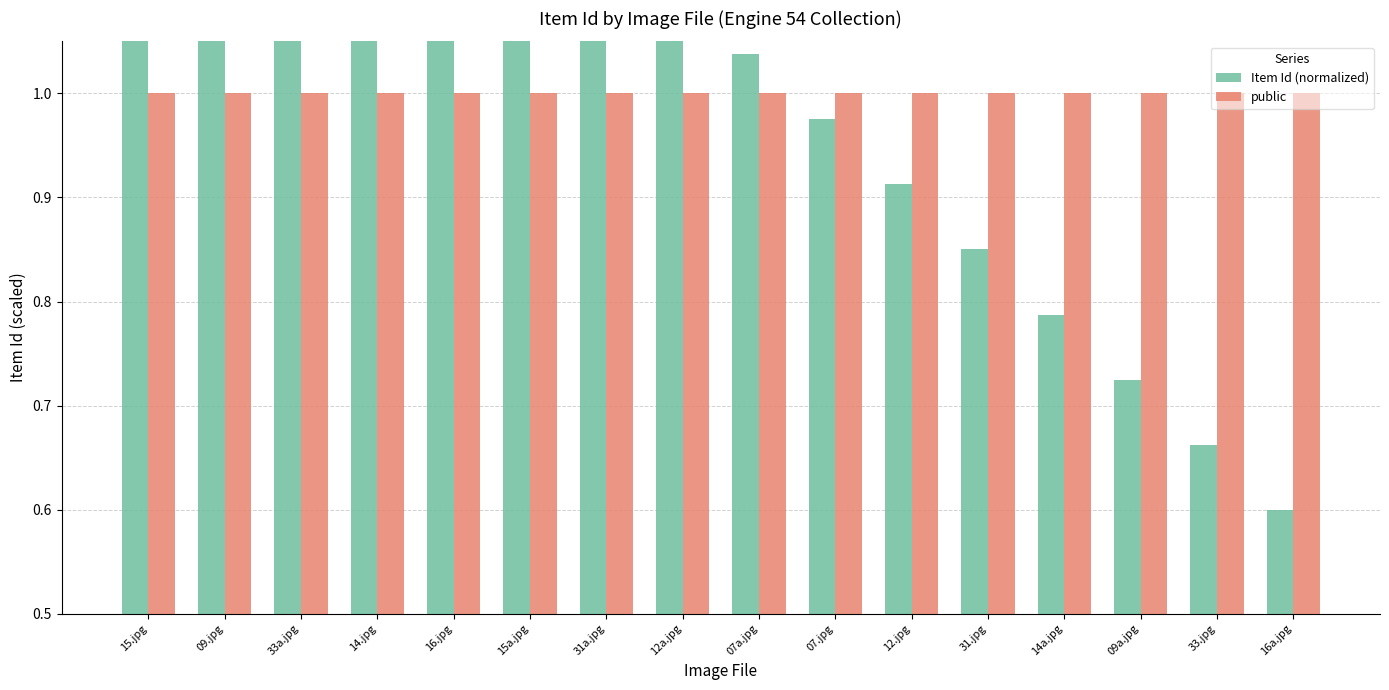

What is the minimum value shown in the chart?

0.6